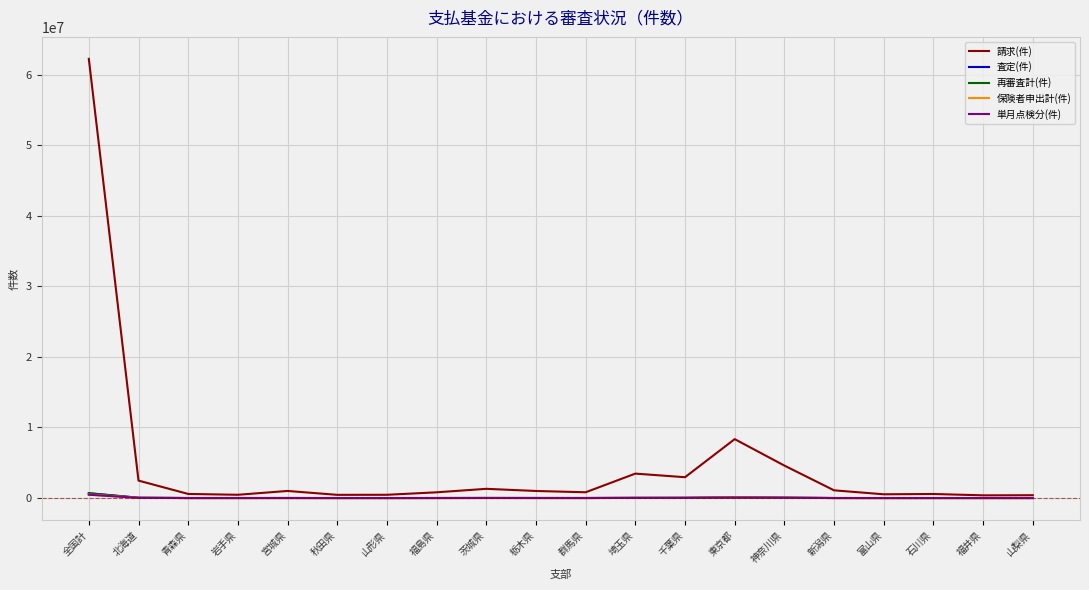

Which series has the widest spread of values?

請求(件)